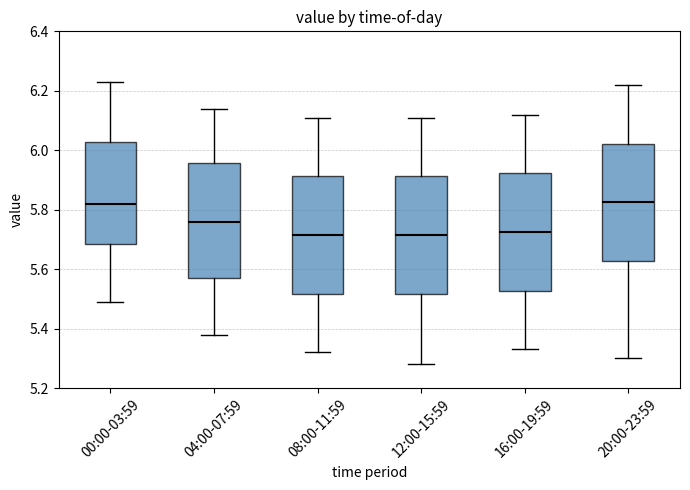

Where is the lower edge of the box for 08:00-11:59 on the y-axis? The values are not printed on the chart, so give them approximately, as read against the axis.

5.52